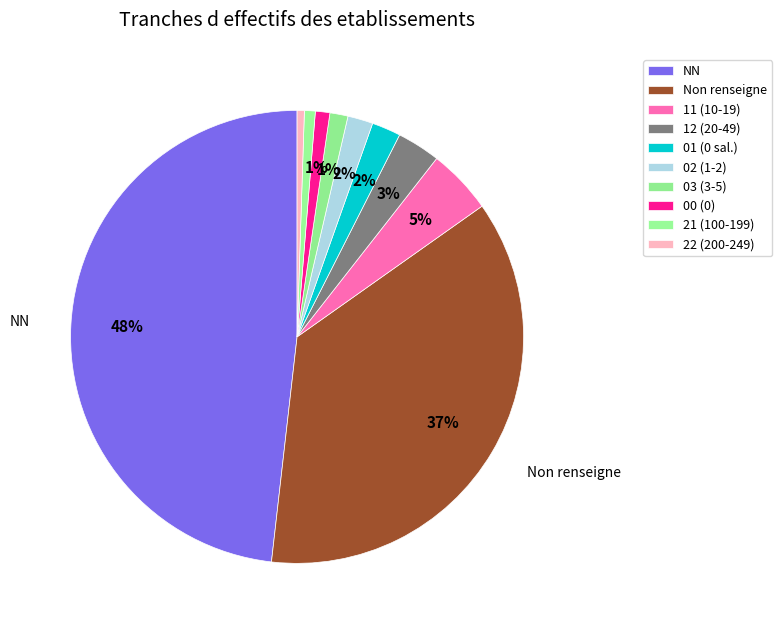

How many segments does this pie chart have?

10